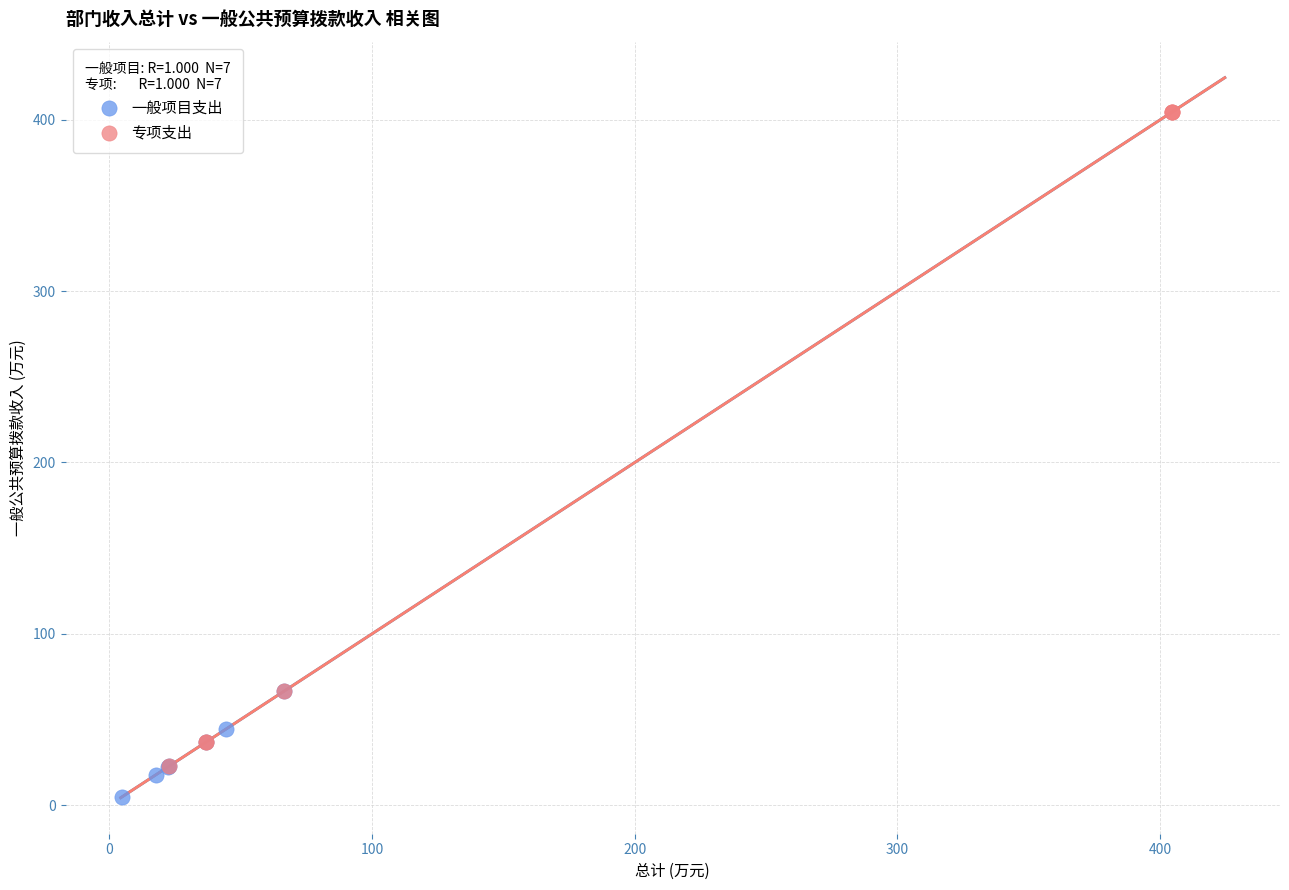

Which series has the largest Y range (max minus min)?

专项支出